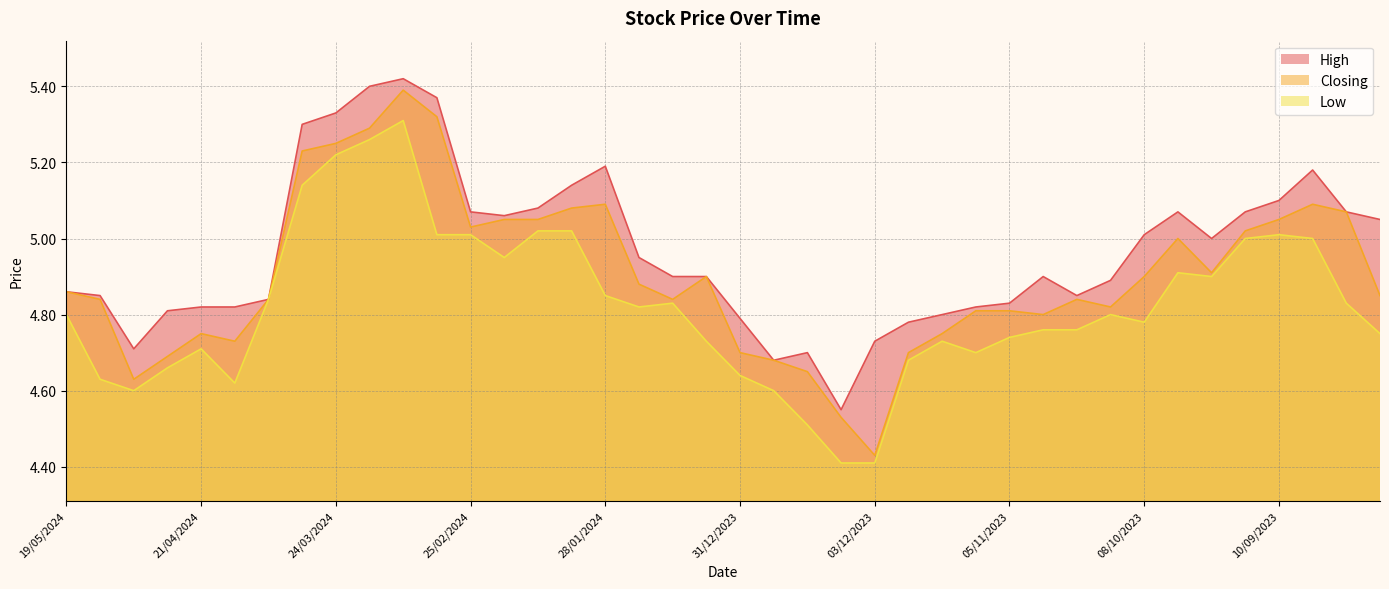

Is the value of Low at 18/02/2024 greater than the value of Closing at 14/04/2024?

Yes